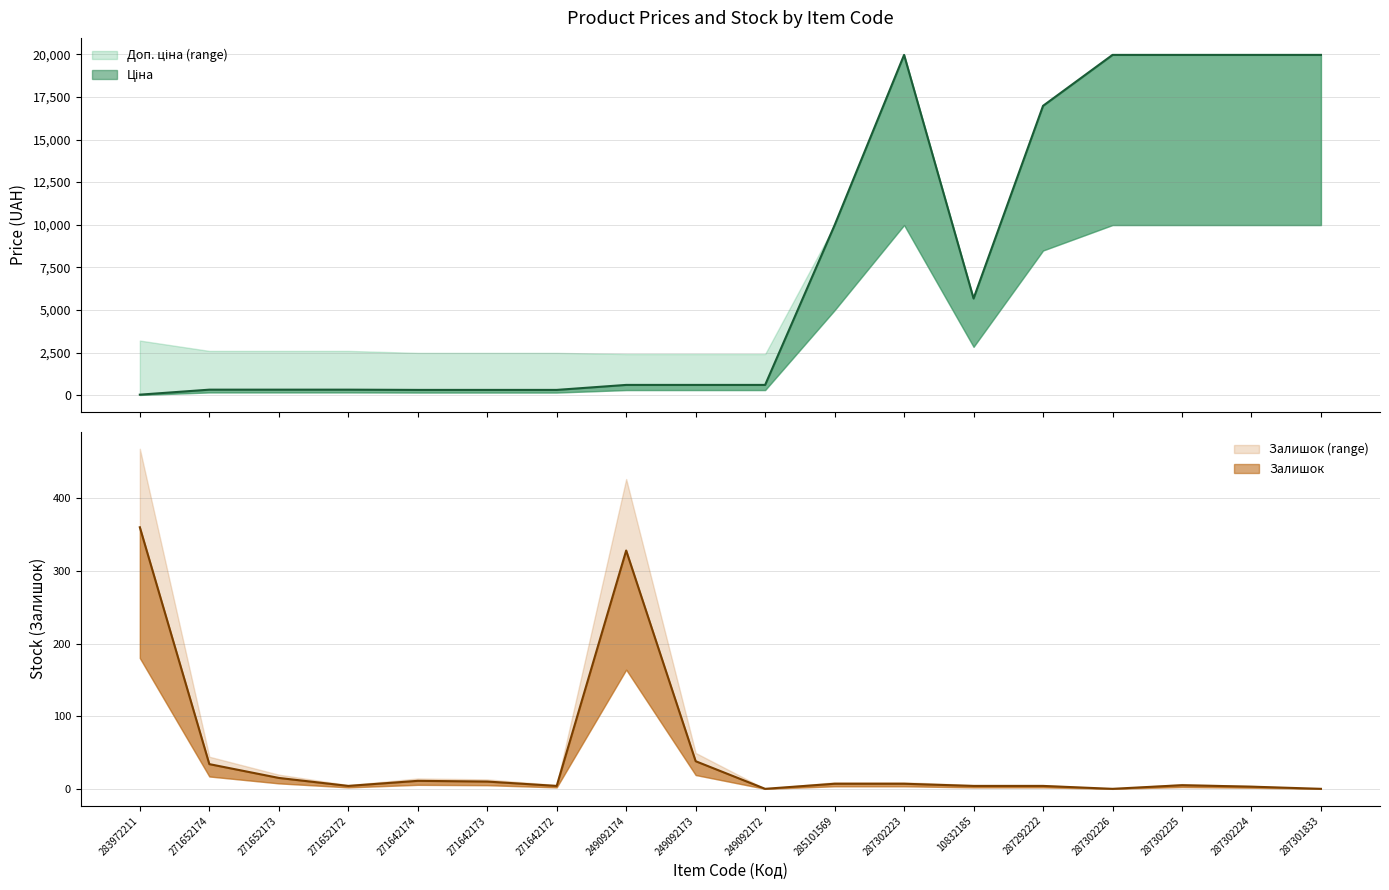

True or false: Ціна has more than 2 points higher than both neighbors.

False